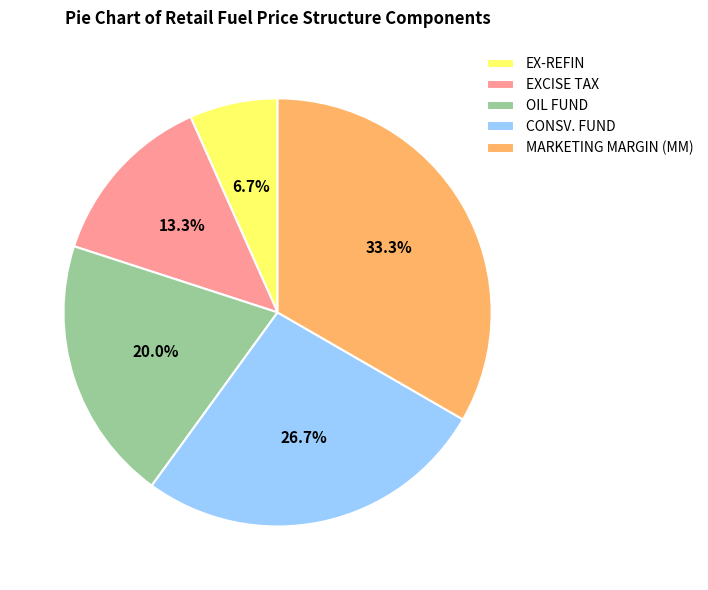

Which slice is the smallest?

EX-REFIN